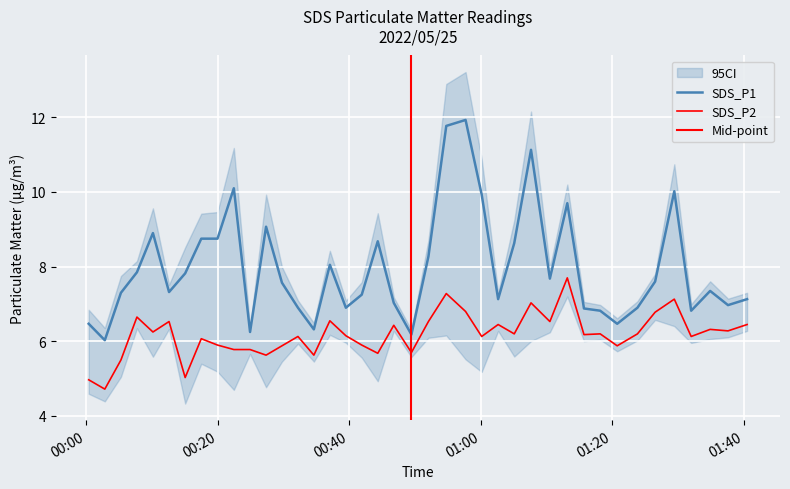

Is the value of SDS_P1 at 2022/05/25 00:49:29 greater than the value of SDS_P2 at 2022/05/25 00:22:29?

Yes